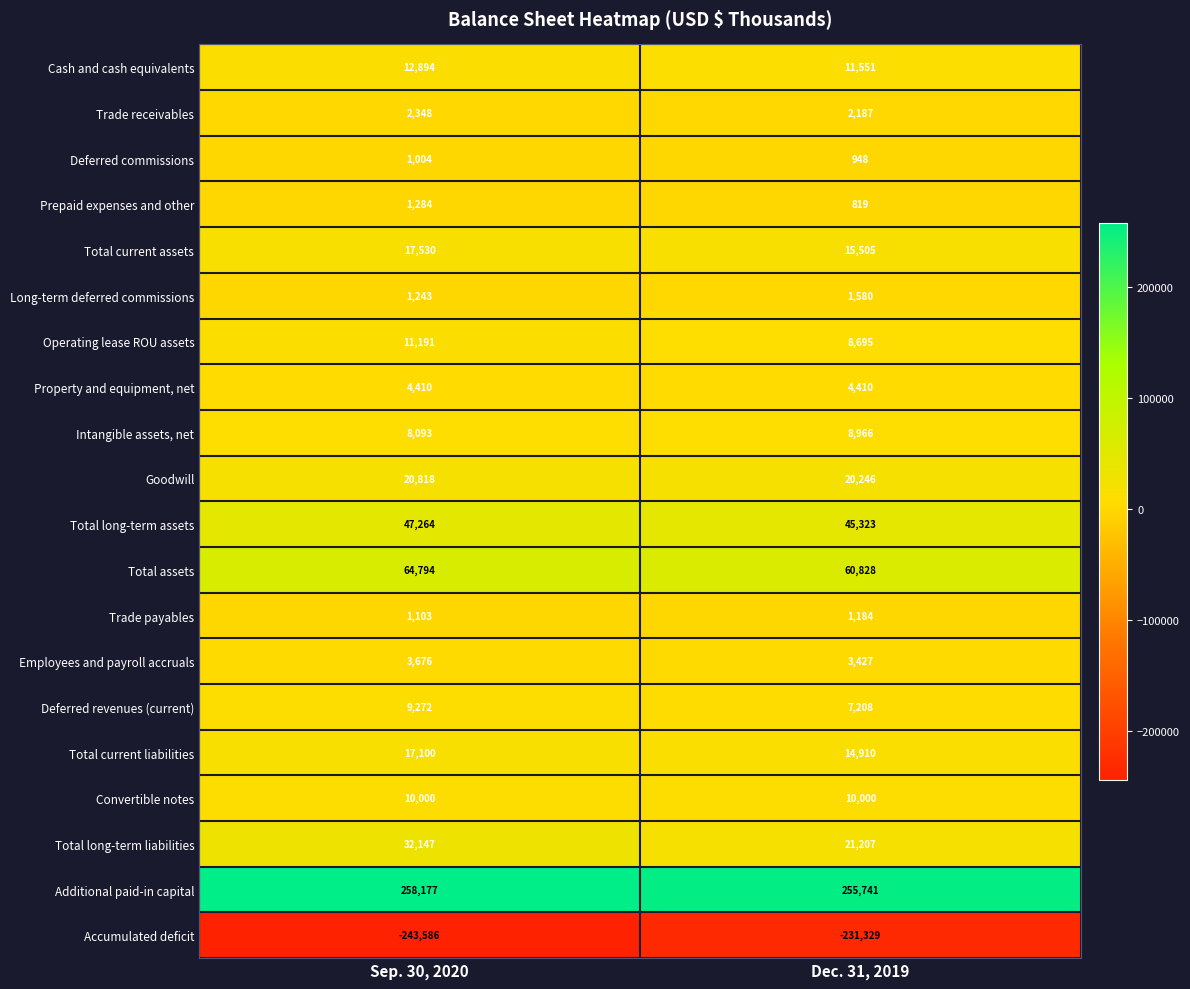

At how many categories does at least one series exceed 215804?

2